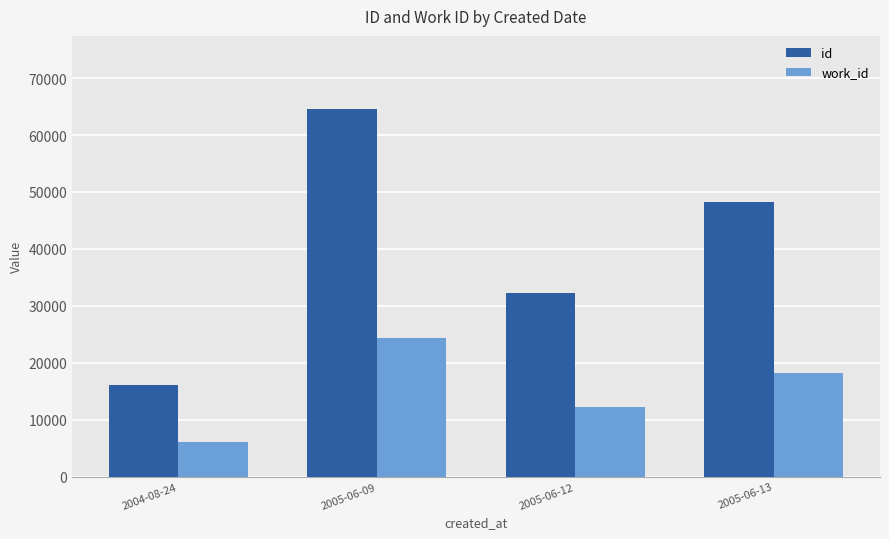

Which series has the largest total across all categories?

id